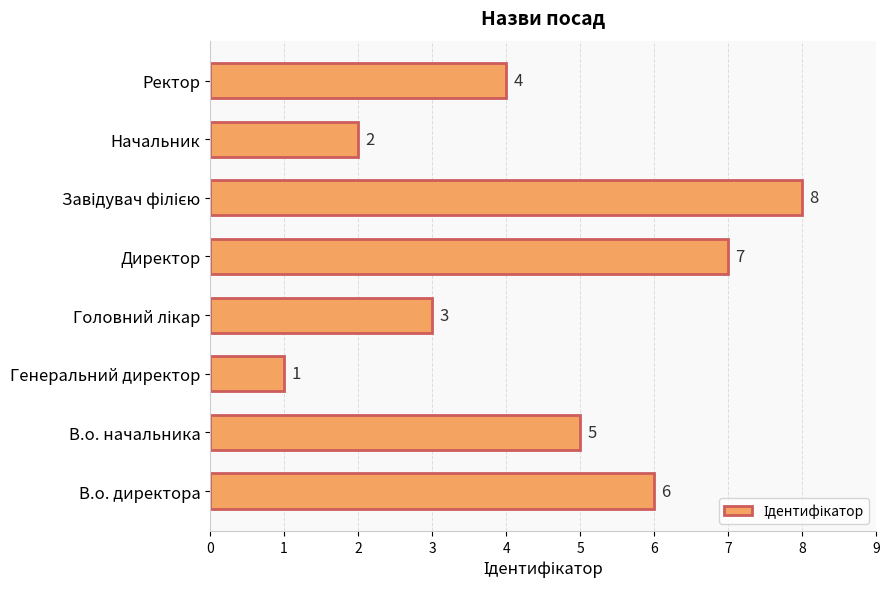

Which category has the lowest value across all series?

Генеральний директор